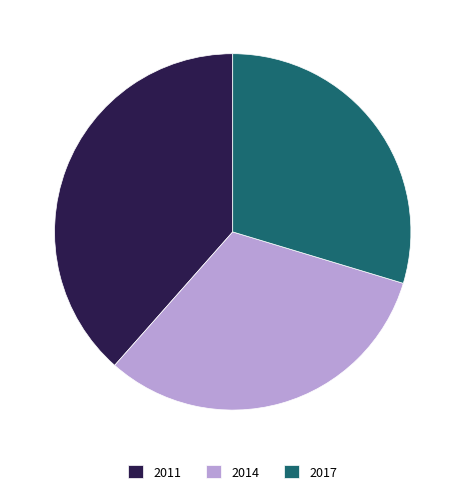

How many segments does this pie chart have?

3